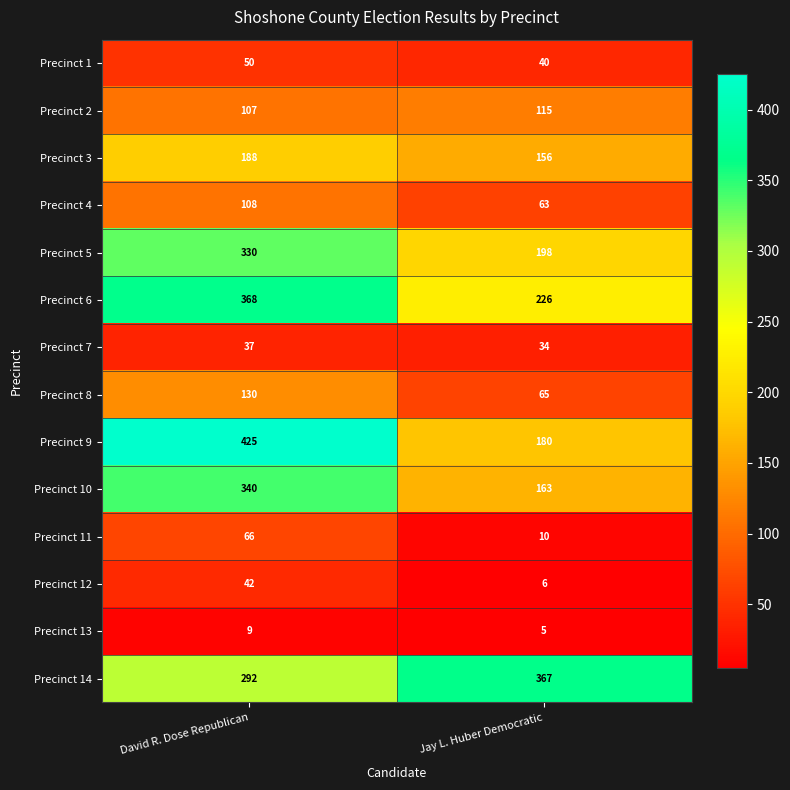

The Precinct 9 series shows 180 at Jay L. Huber Democratic. True or false?

True